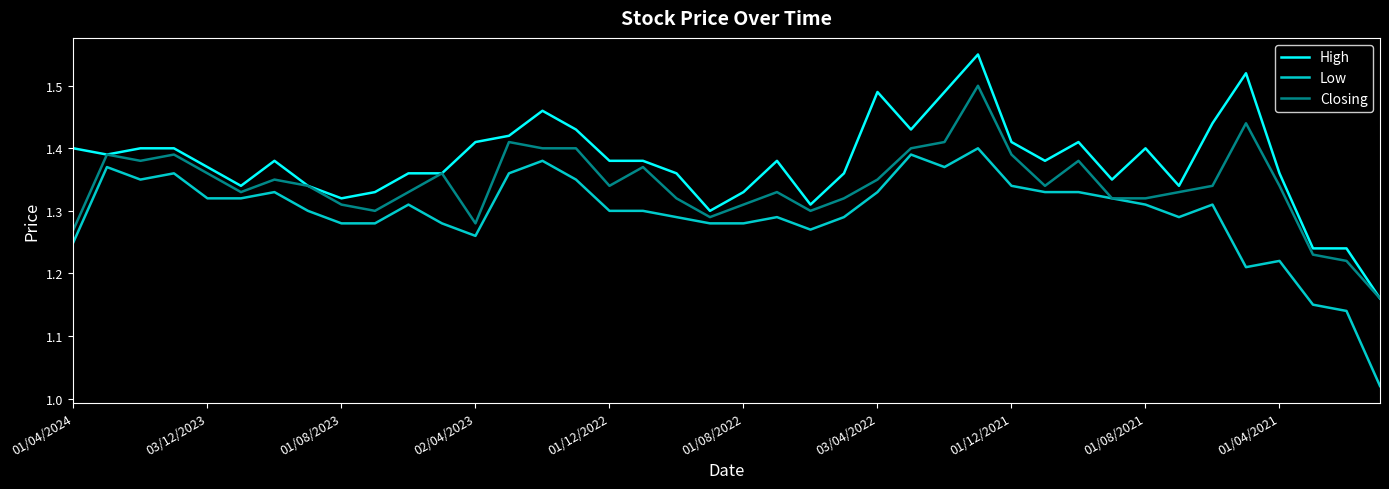

Which series has the largest total across all categories?

High